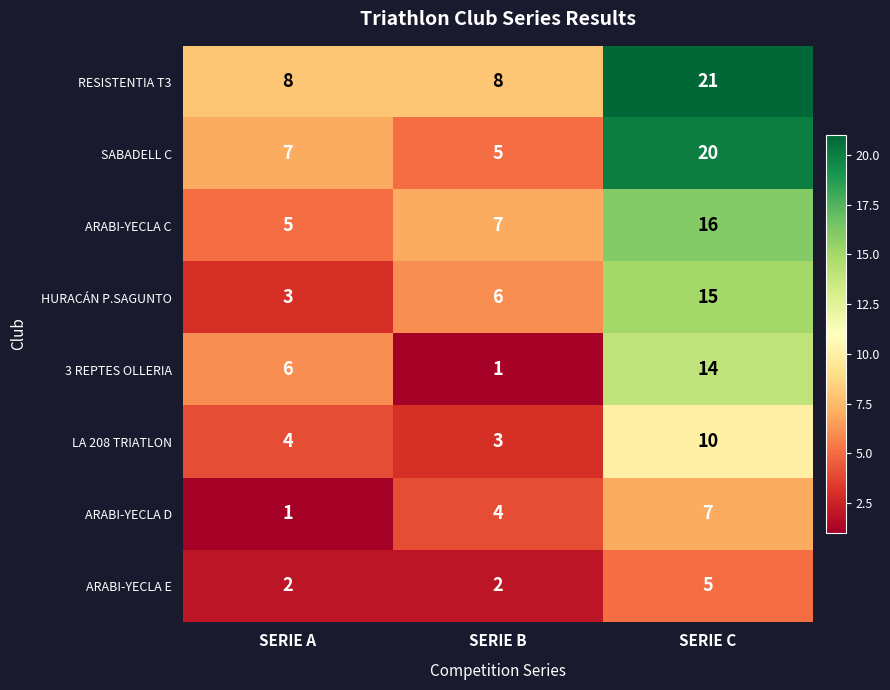

Rank the series by their maximum value, from highest to lowest.

RESISTENTIA T3, SABADELL C, ARABI-YECLA C, HURACÁN P.SAGUNTO, 3 REPTES OLLERIA, LA 208 TRIATLON, ARABI-YECLA D, ARABI-YECLA E